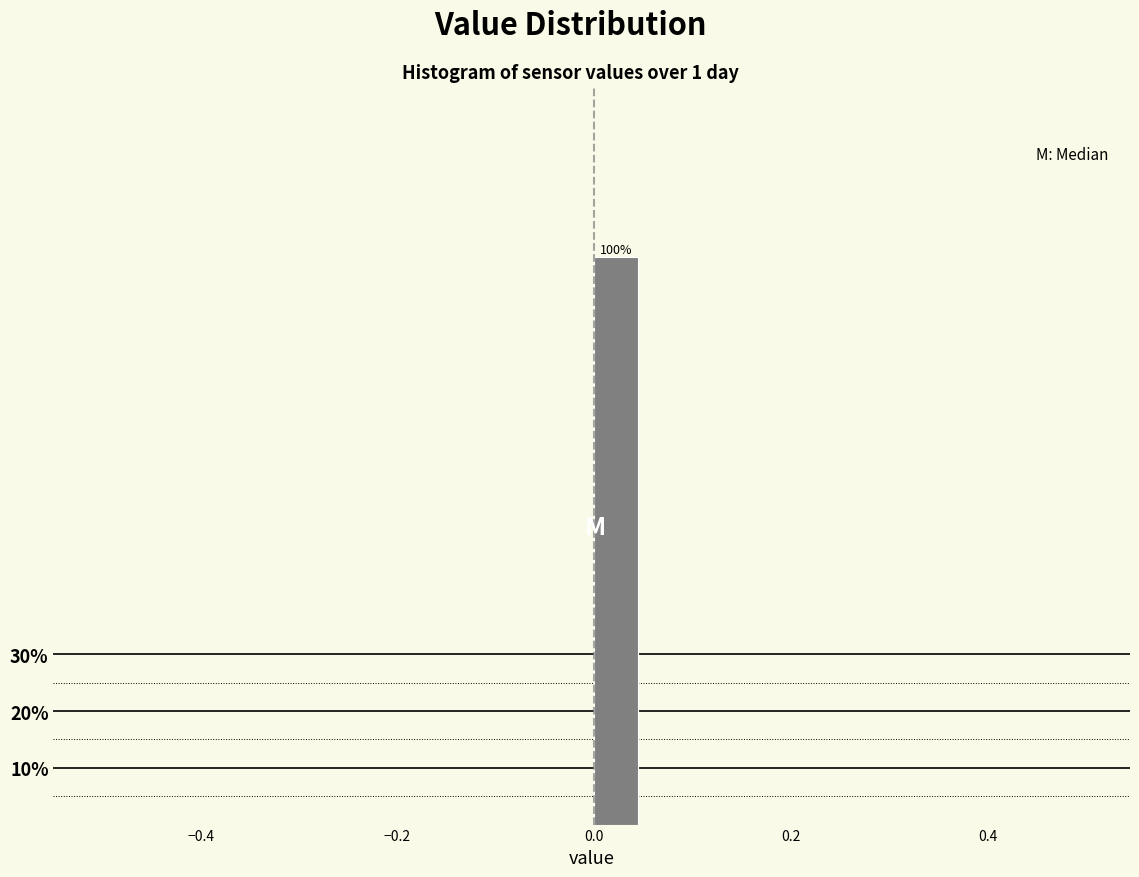

Read against the x-axis, roughly where is the centre of the tallest bar?

0.02